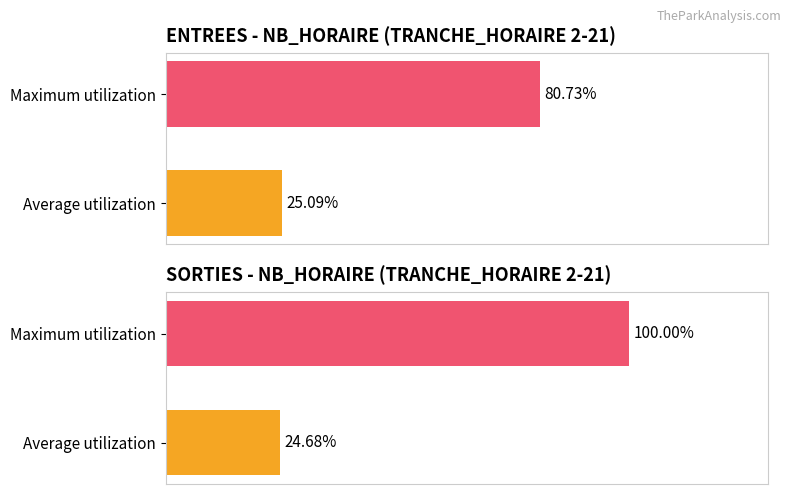

Which series has the largest total across all categories?

NB_HORAIRE_SORTIES